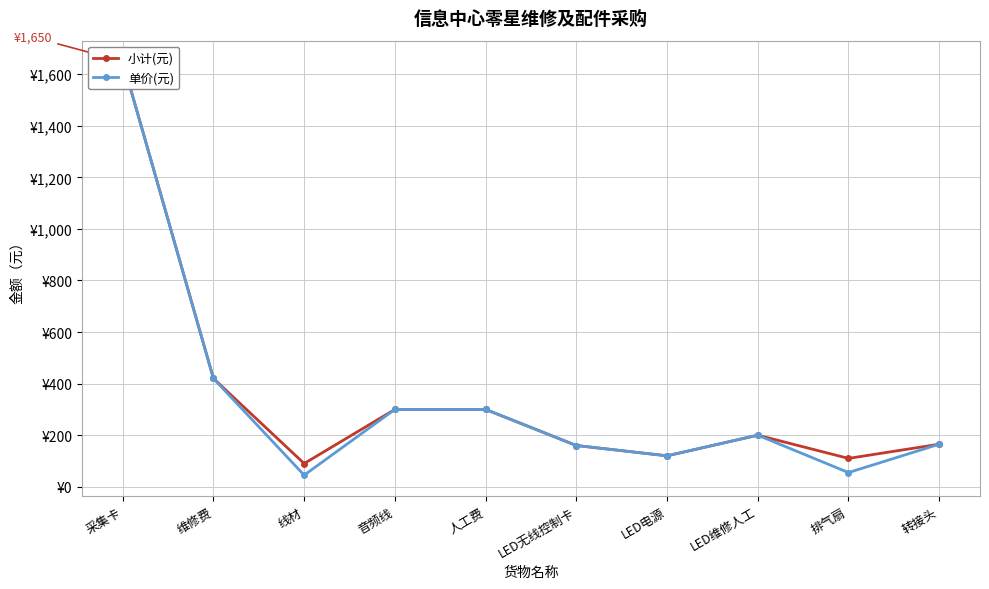

At which category does the chart reach its peak across all series?

采集卡